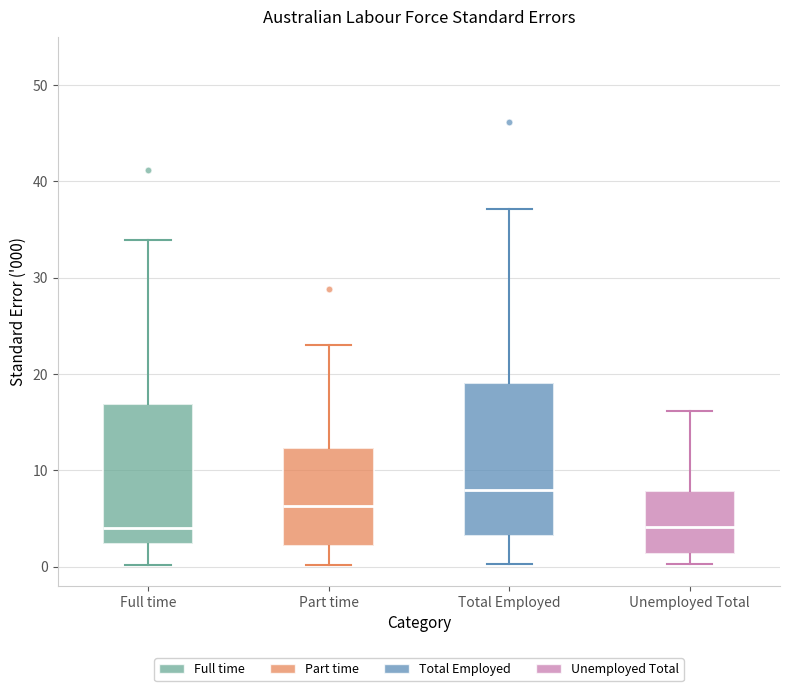

Where does the median line of the box for Part time sit on the y-axis? The values are not printed on the chart, so give them approximately, as read against the axis.

6